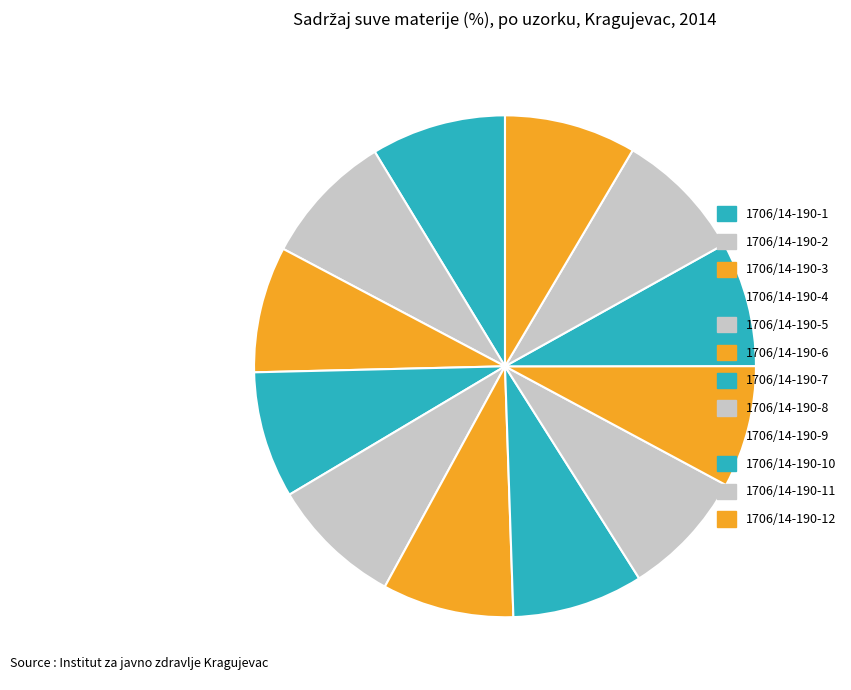

To the nearest percent, what is the combined percentage of 1706/14-190-12 and 1706/14-190-11?

17%